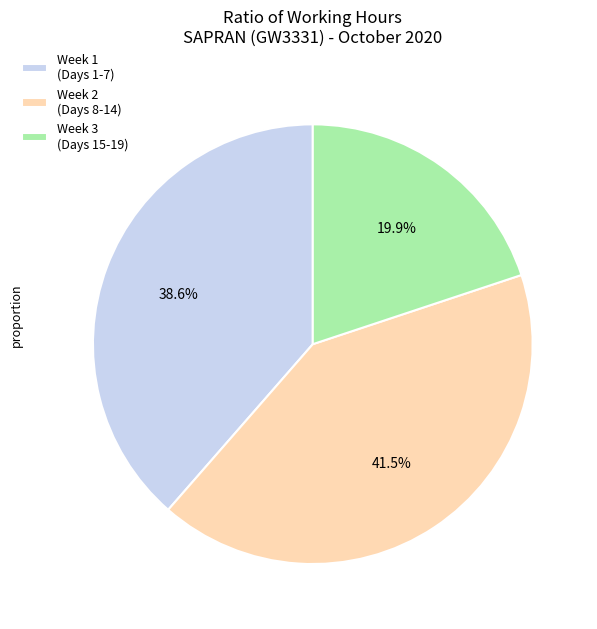

What is the smallest slice in the pie chart?

Week 3 (Days 15-19)